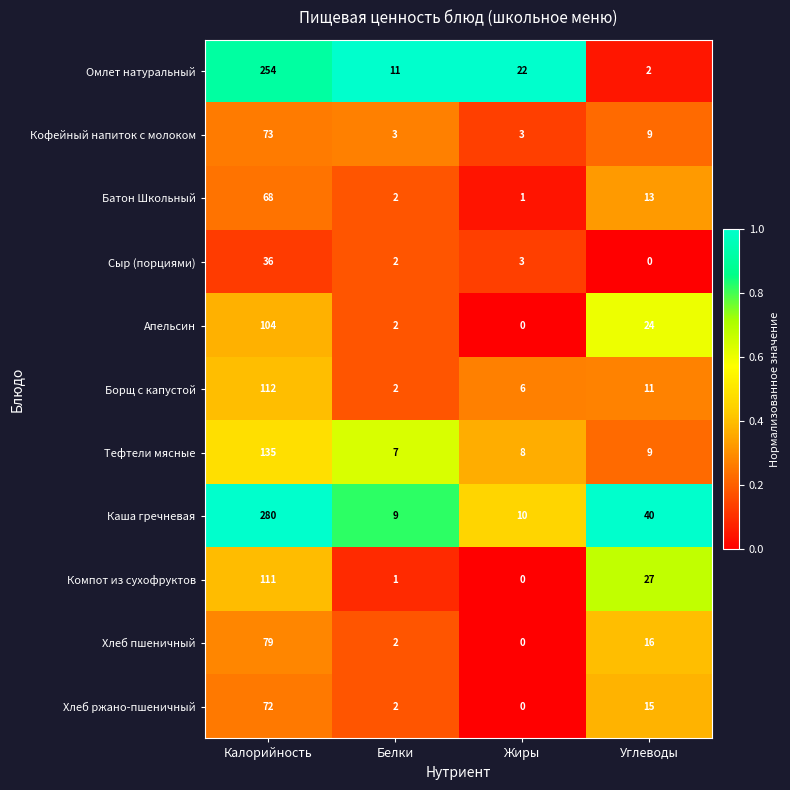

Rank the categories by Апельсин value from lowest to highest.

Жиры, Белки, Углеводы, Калорийность